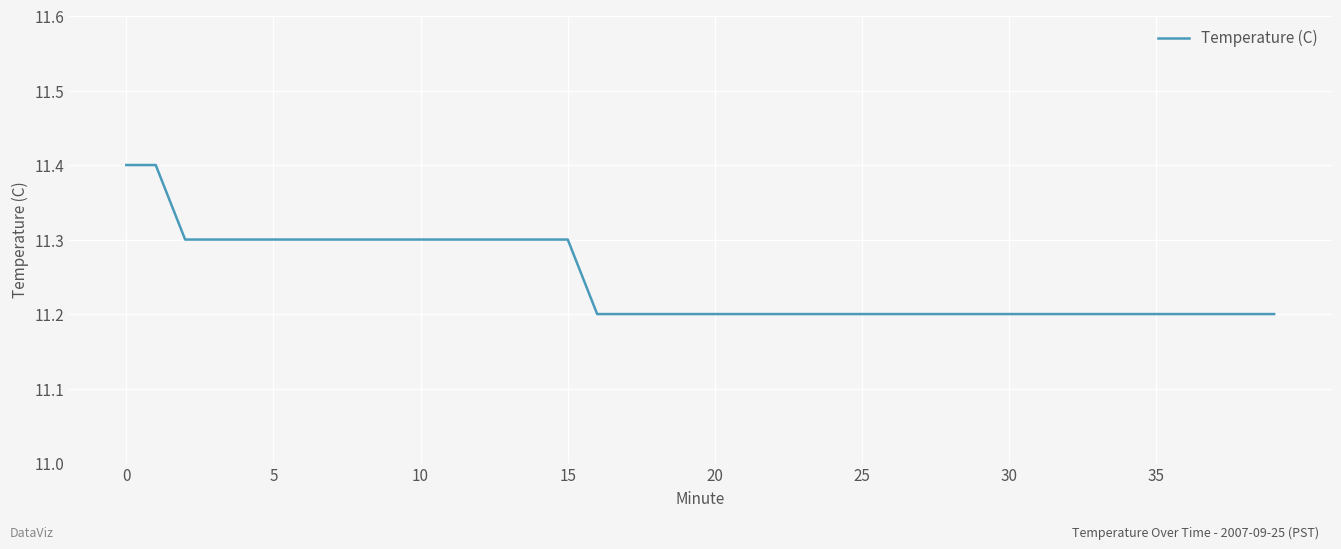

How many values are between 11 and 12?

40